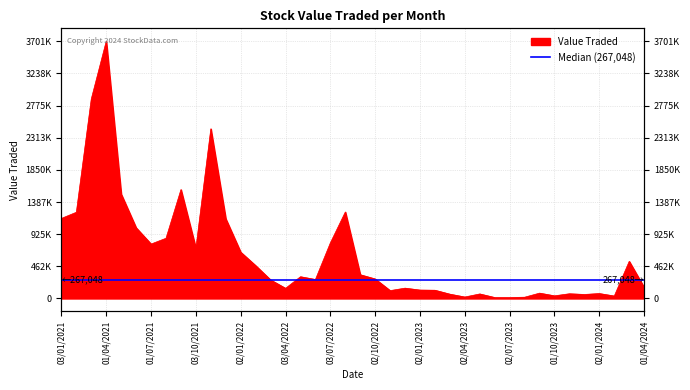

What is the value of the 5th point from the left?

1501906